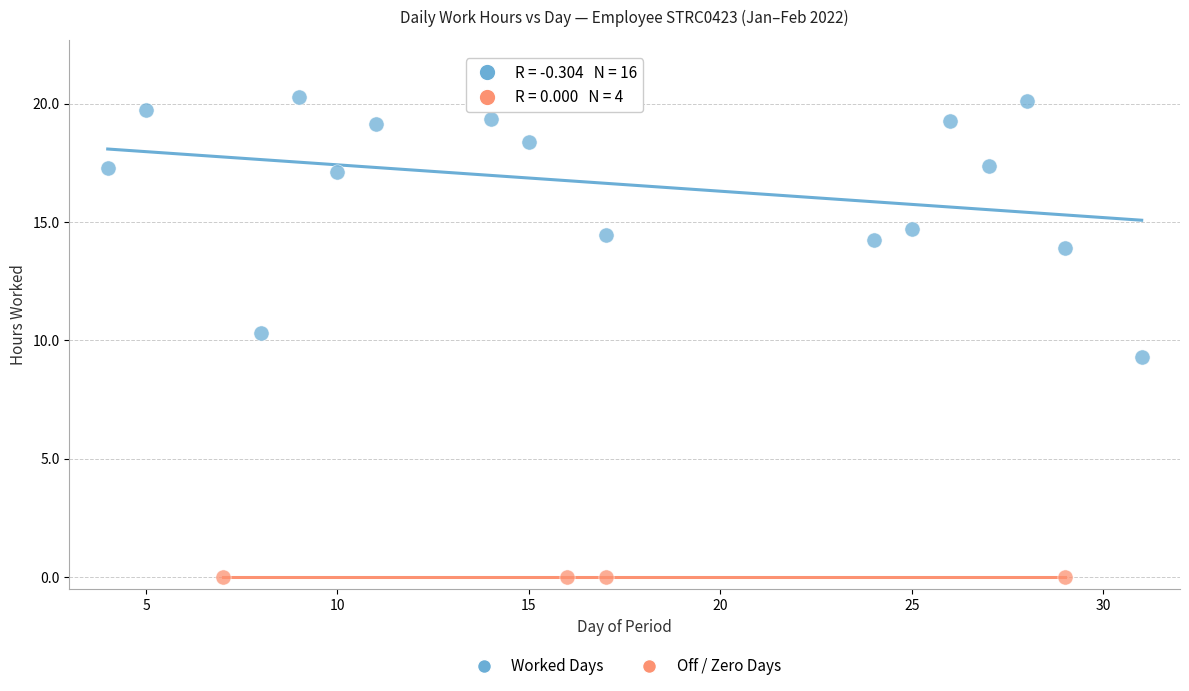

Which series contains the lowest Y value?

Off / Zero Days